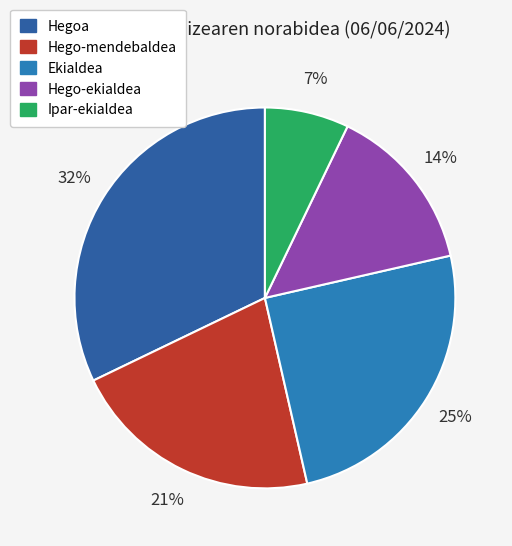

To the nearest percent, what is the combined percentage of Ipar-ekialdea and Hegoa?

39%